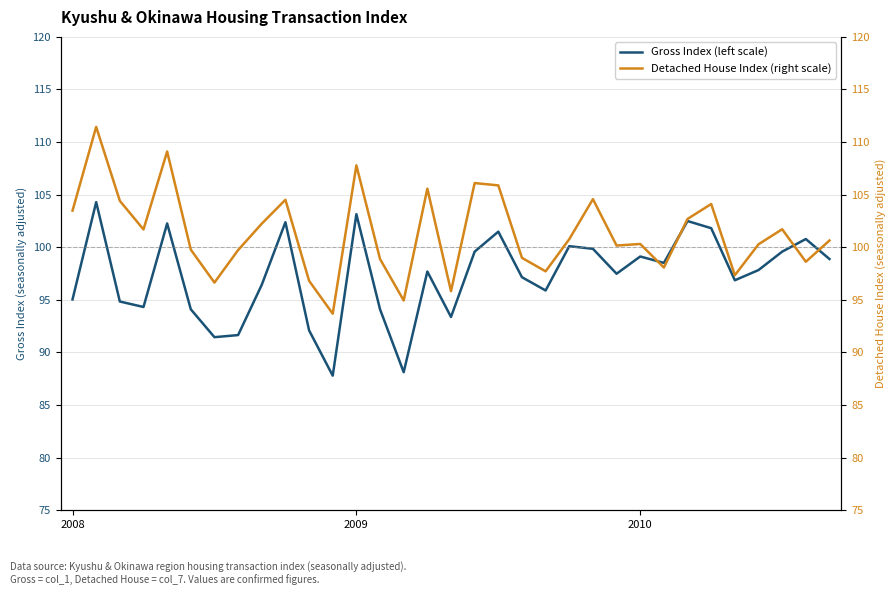

Reading right to left, what are all the values shown in this chart?

Gross Index (left scale): 98.9	100.8	99.6	97.8	96.8	101.8	102.5	98.5	99.1	97.5	99.8	100.1	95.9	97.1	101.5	99.6	93.4	97.7	88.1	94.1	103.1	87.8	92.1	102.4	96.4	91.6	91.4	94.1	102.2	94.3	94.8	104.3	95.0
Detached House Index (right scale): 100.6	98.6	101.7	100.3	97.3	104.1	102.7	98.1	100.3	100.2	104.6	100.8	97.7	99.0	105.9	106.1	95.8	105.6	94.9	98.9	107.8	93.7	96.8	104.5	102.2	99.7	96.6	99.8	109.1	101.7	104.4	111.4	103.5